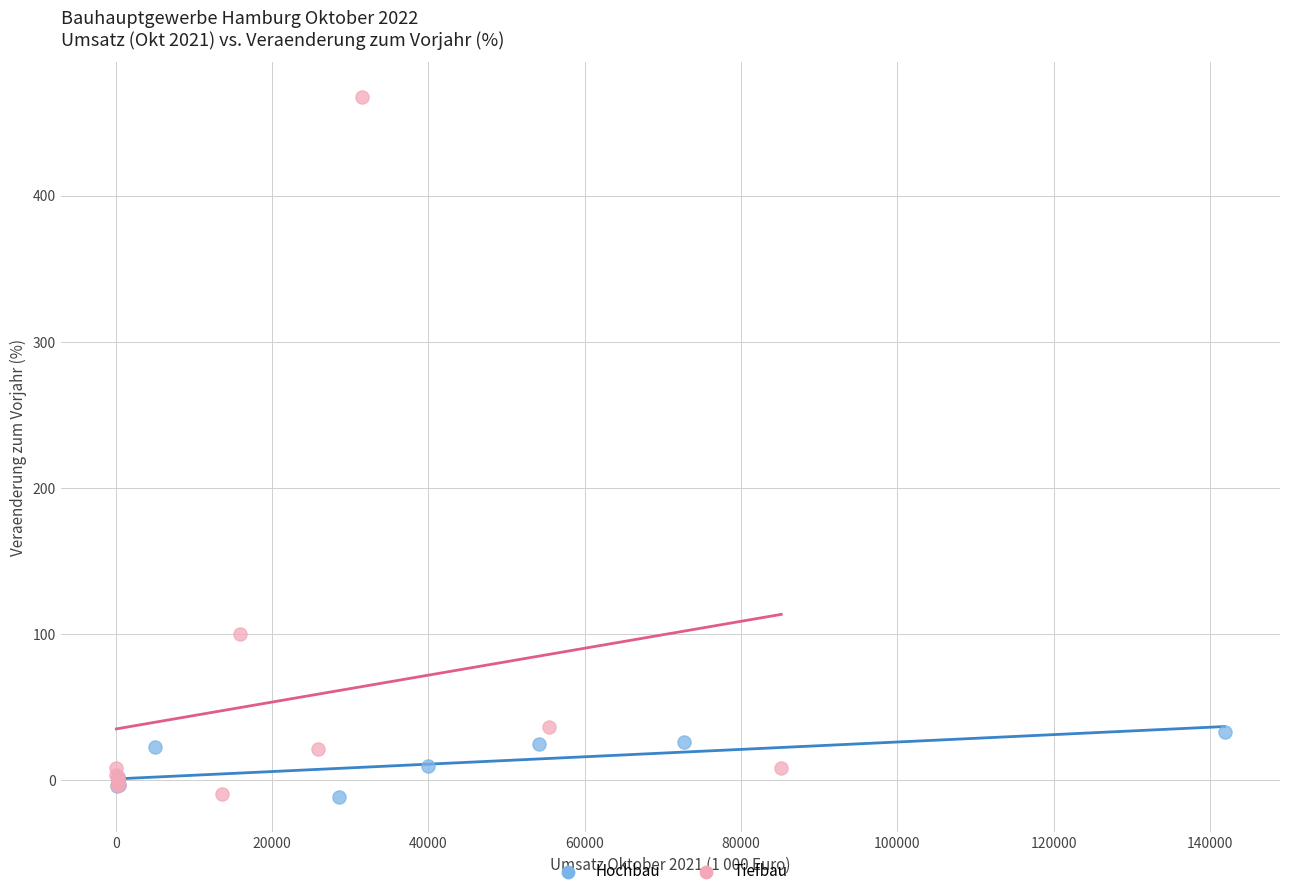

Which series has the widest spread of Y values?

Tiefbau